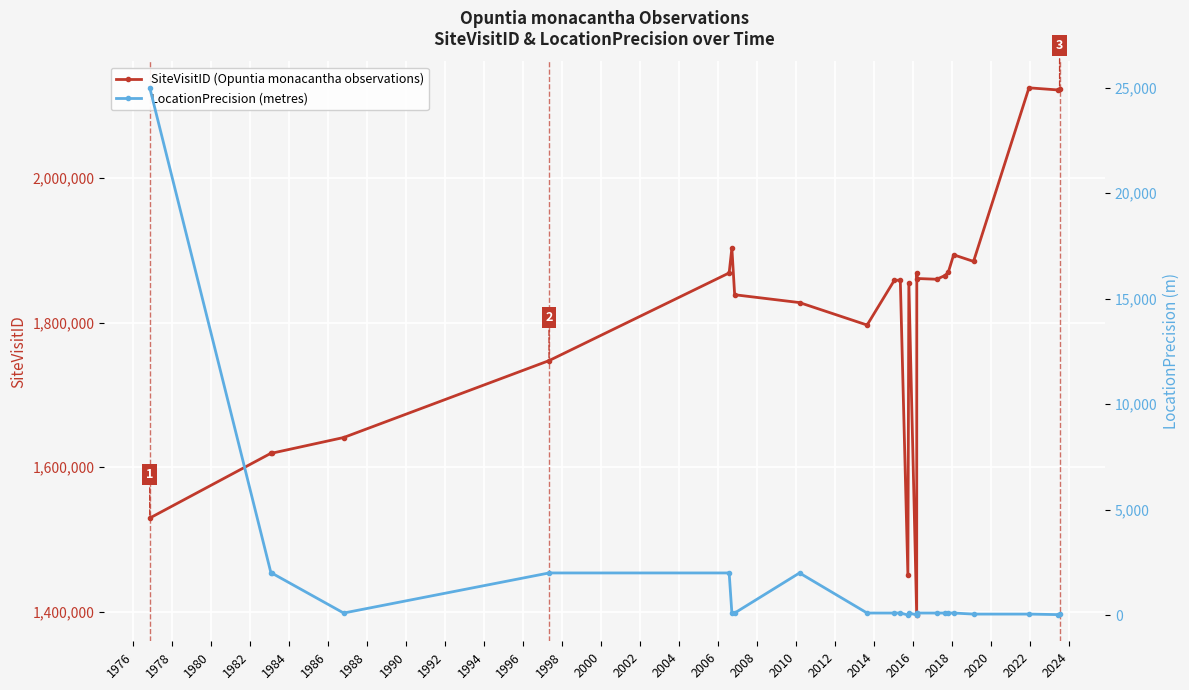

What is the value of the LocationPrecision (metres) point at the 1st from the left?

25000